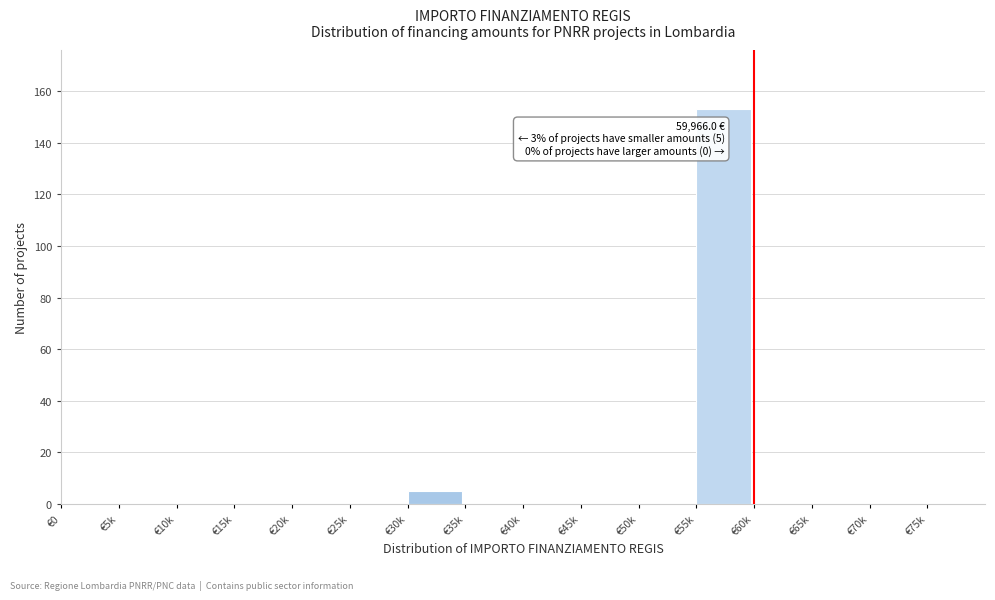

Reading right to left, list all the values displayed in this chart.

€75k=0	€70k=0	€65k=0	€60k=0	€55k=153	€50k=0	€45k=0	€40k=0	€35k=0	€30k=5	€25k=0	€20k=0	€15k=0	€10k=0	€5k=0	€0=0